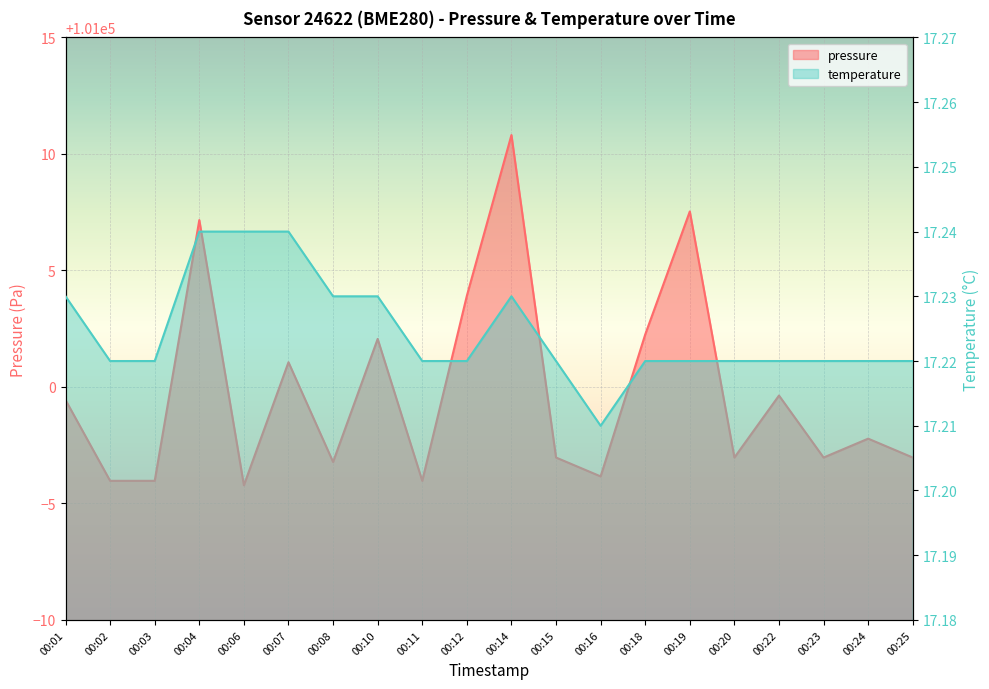

At how many categories does at least one series exceed 62055?

20